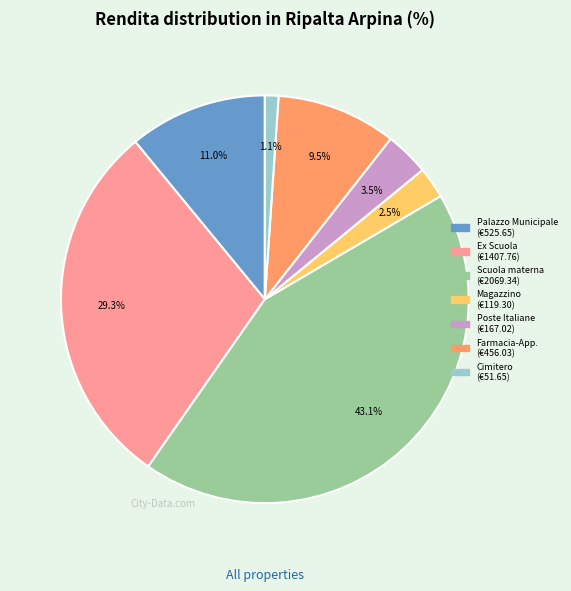

Is there a majority slice in this chart?

No